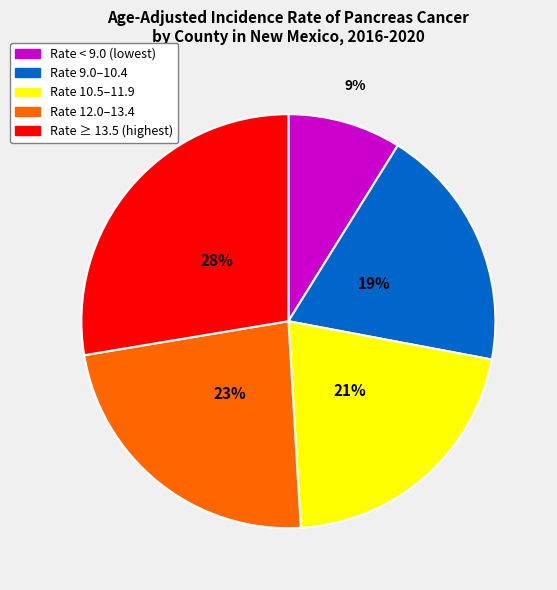

To the nearest percent, what is the difference between the largest and smallest slice percentages?

19%